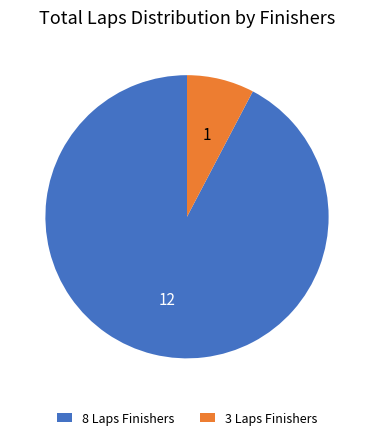

Is there a majority slice in this chart?

Yes